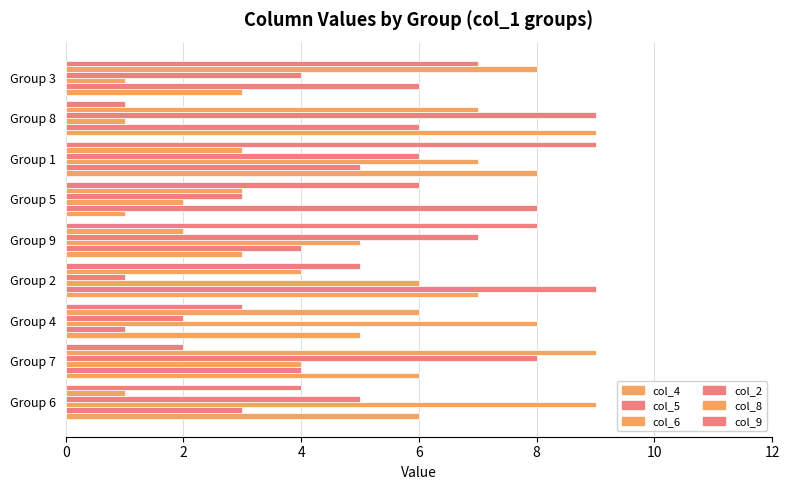

What is the difference between the maximum and minimum values in the col_4 series?

8